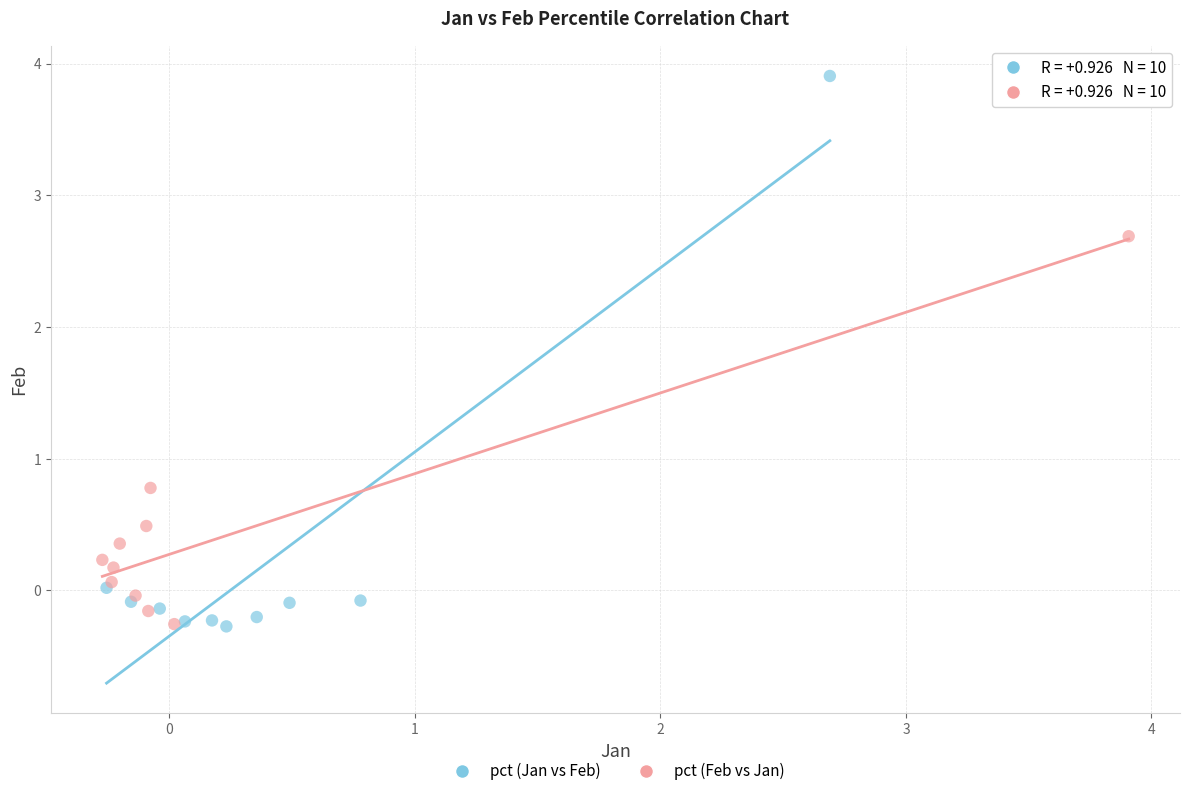

What are all the series names shown in the legend?

pct (Jan vs Feb), pct (Feb vs Jan)